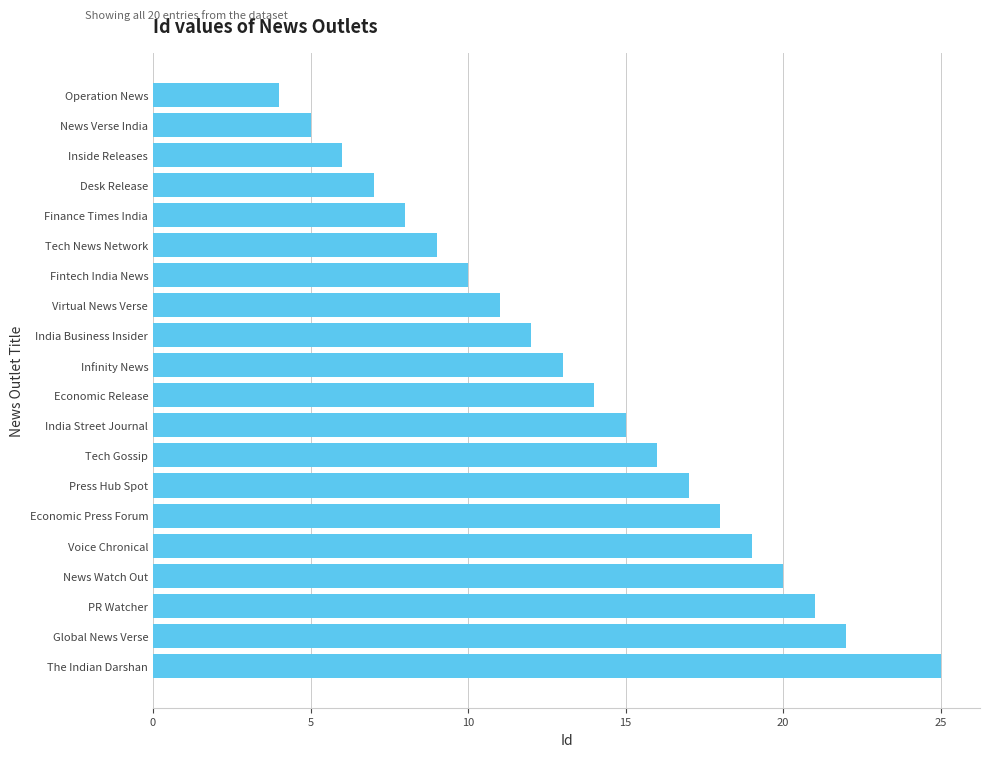

What is the change in value from Economic Release to Tech News Network?

-5